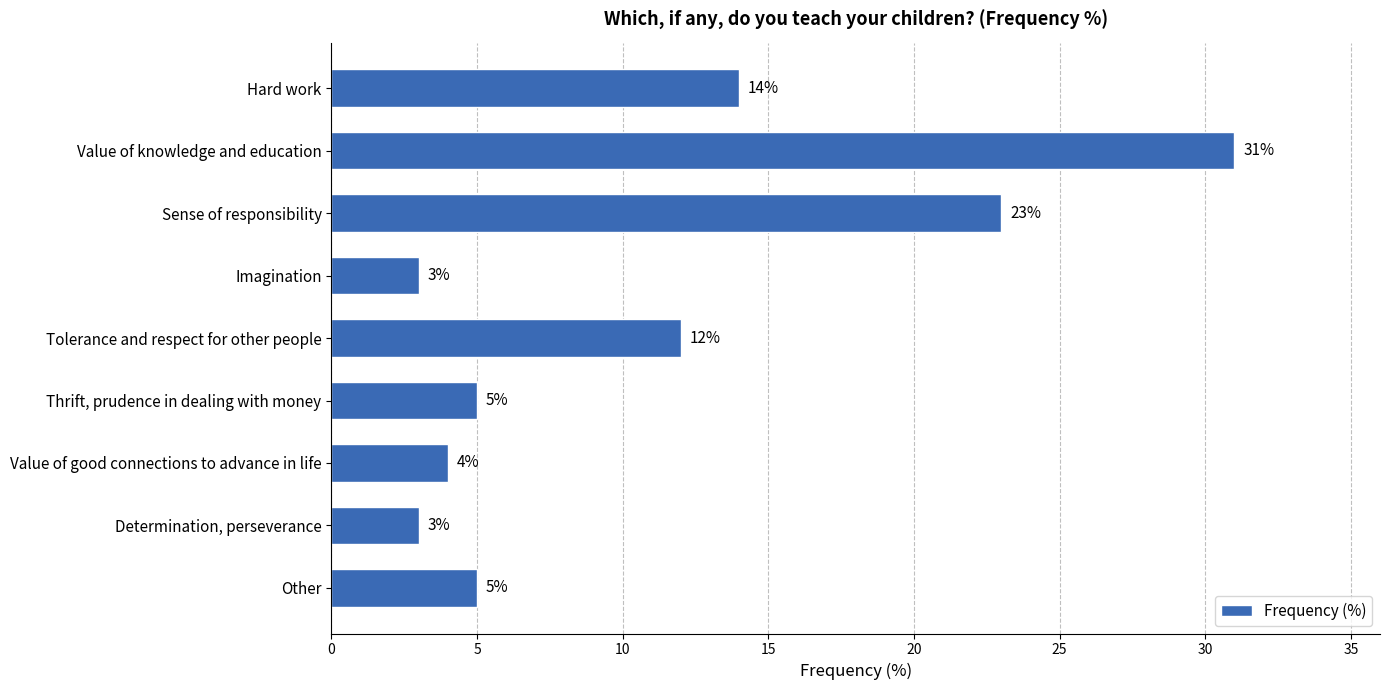

How many data points does each series have?

9